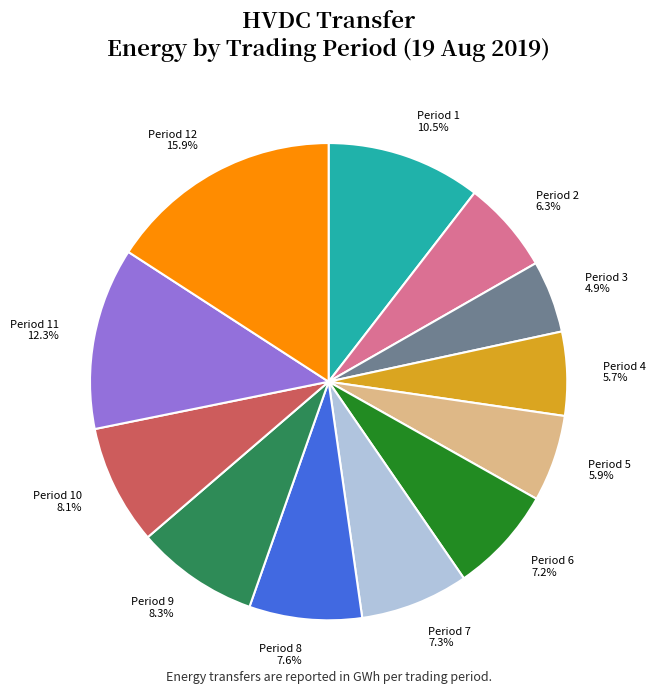

What percentage is the Period 12 slice, to the nearest percent?

16%